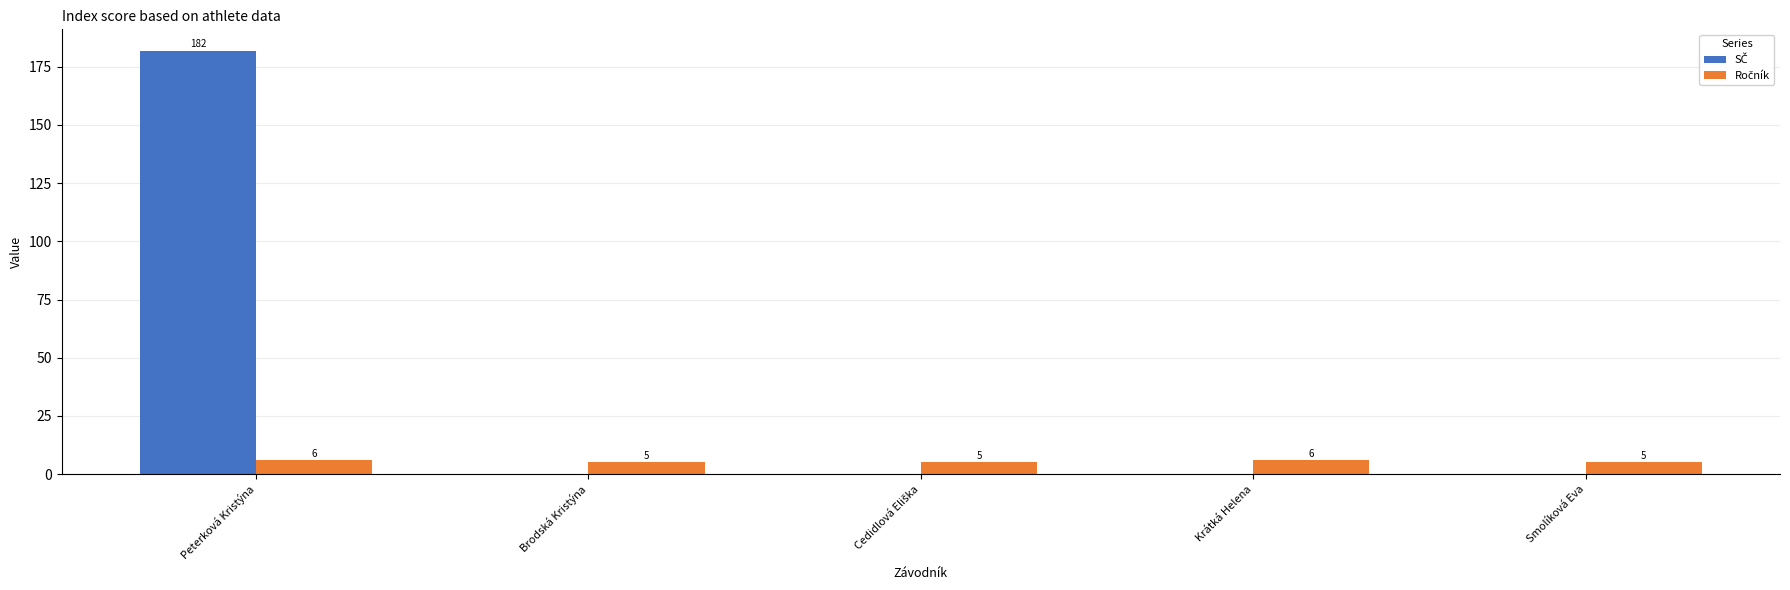

At which category is the sum across all series the highest?

Peterková Kristýna